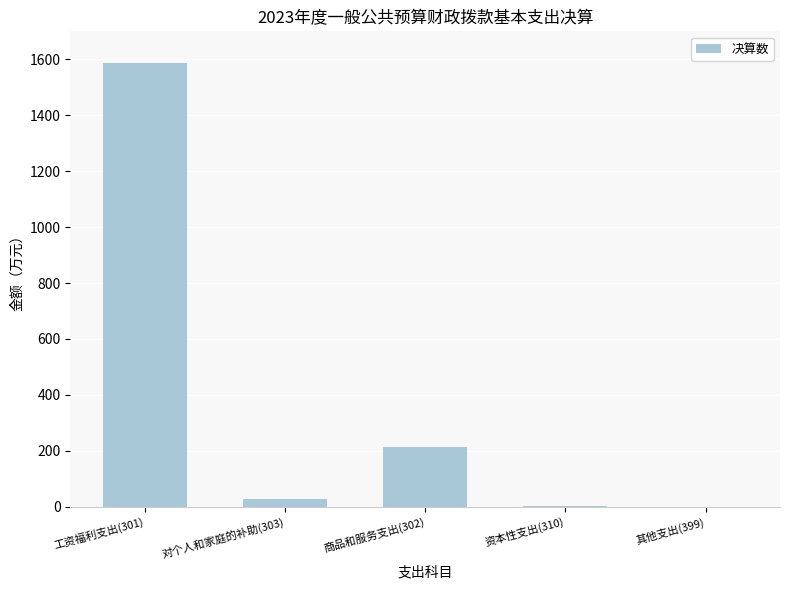

At which label is the value closest to 793?

商品和服务支出(302)